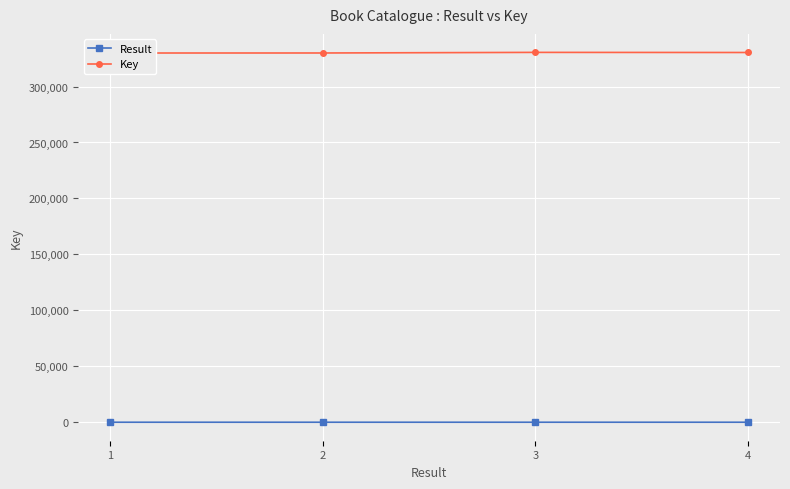

The value of Key at 3 is 330507. True or false?

True